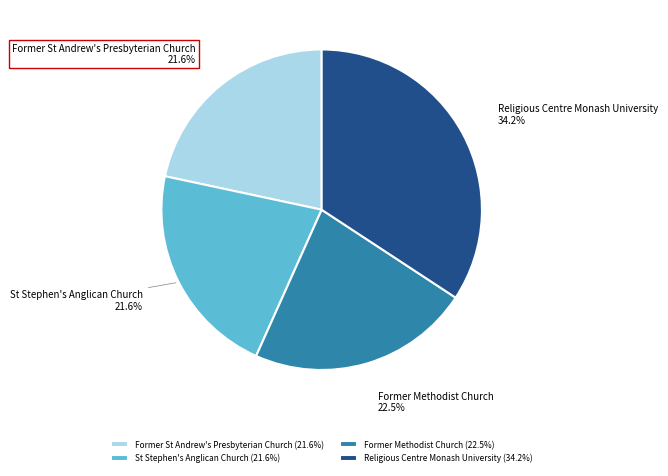

What is the ratio of the value at Religious Centre Monash University to the value at St Stephen's Anglican Church?

1.6